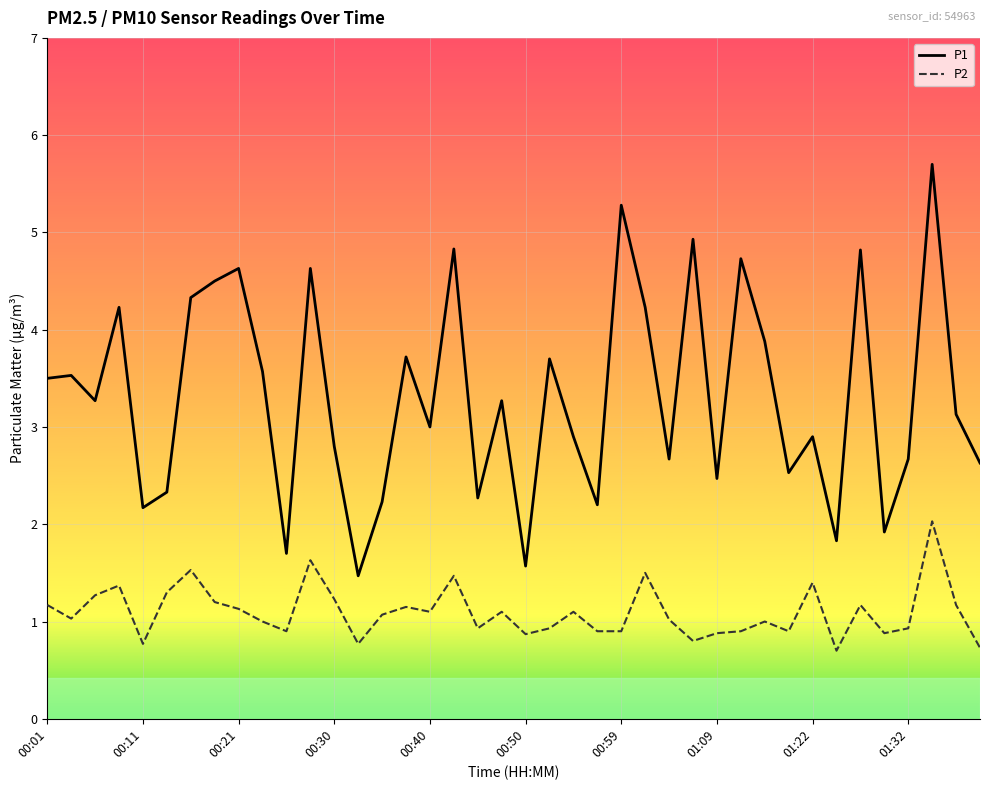

Count the number of categories in the chart.

40